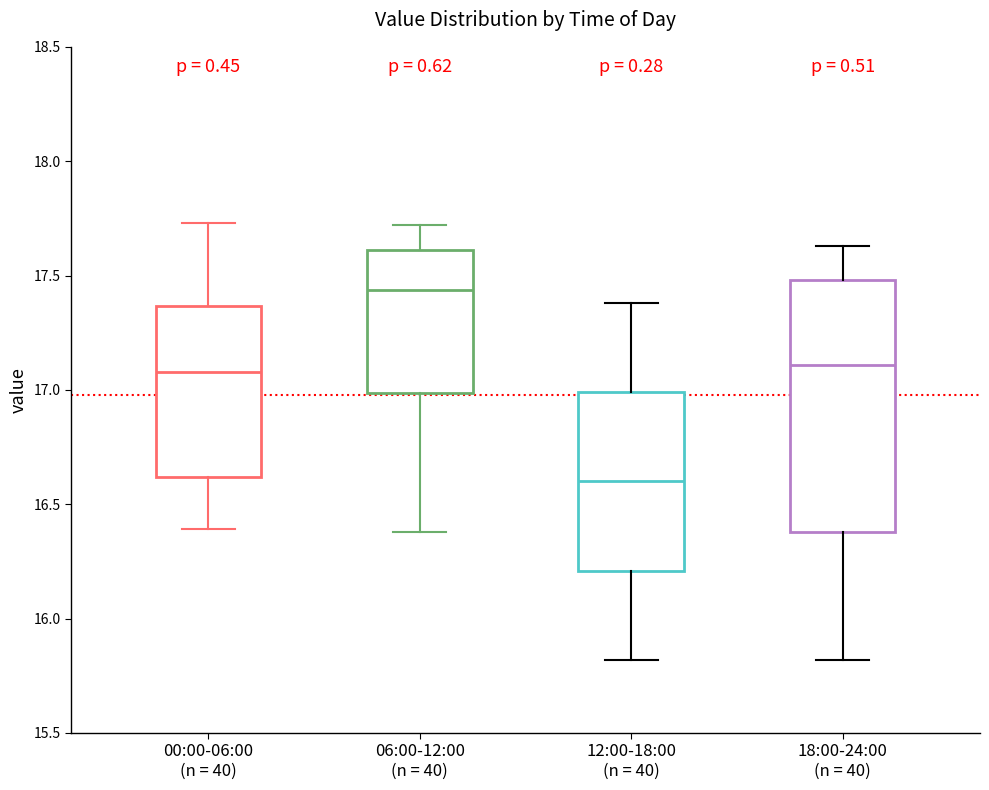

Which box is the tallest, from its lower edge to its upper edge?

18:00-24:00 (n = 40)